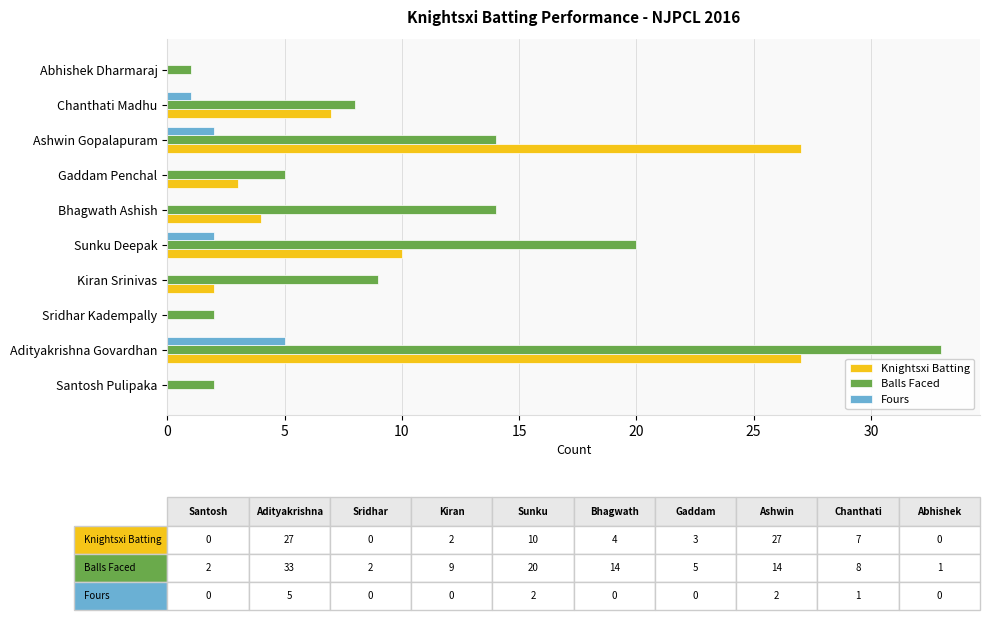

Between Adityakrishna Govardhan and Bhagwath Ashish, which series saw the biggest shift?

Knightsxi Batting